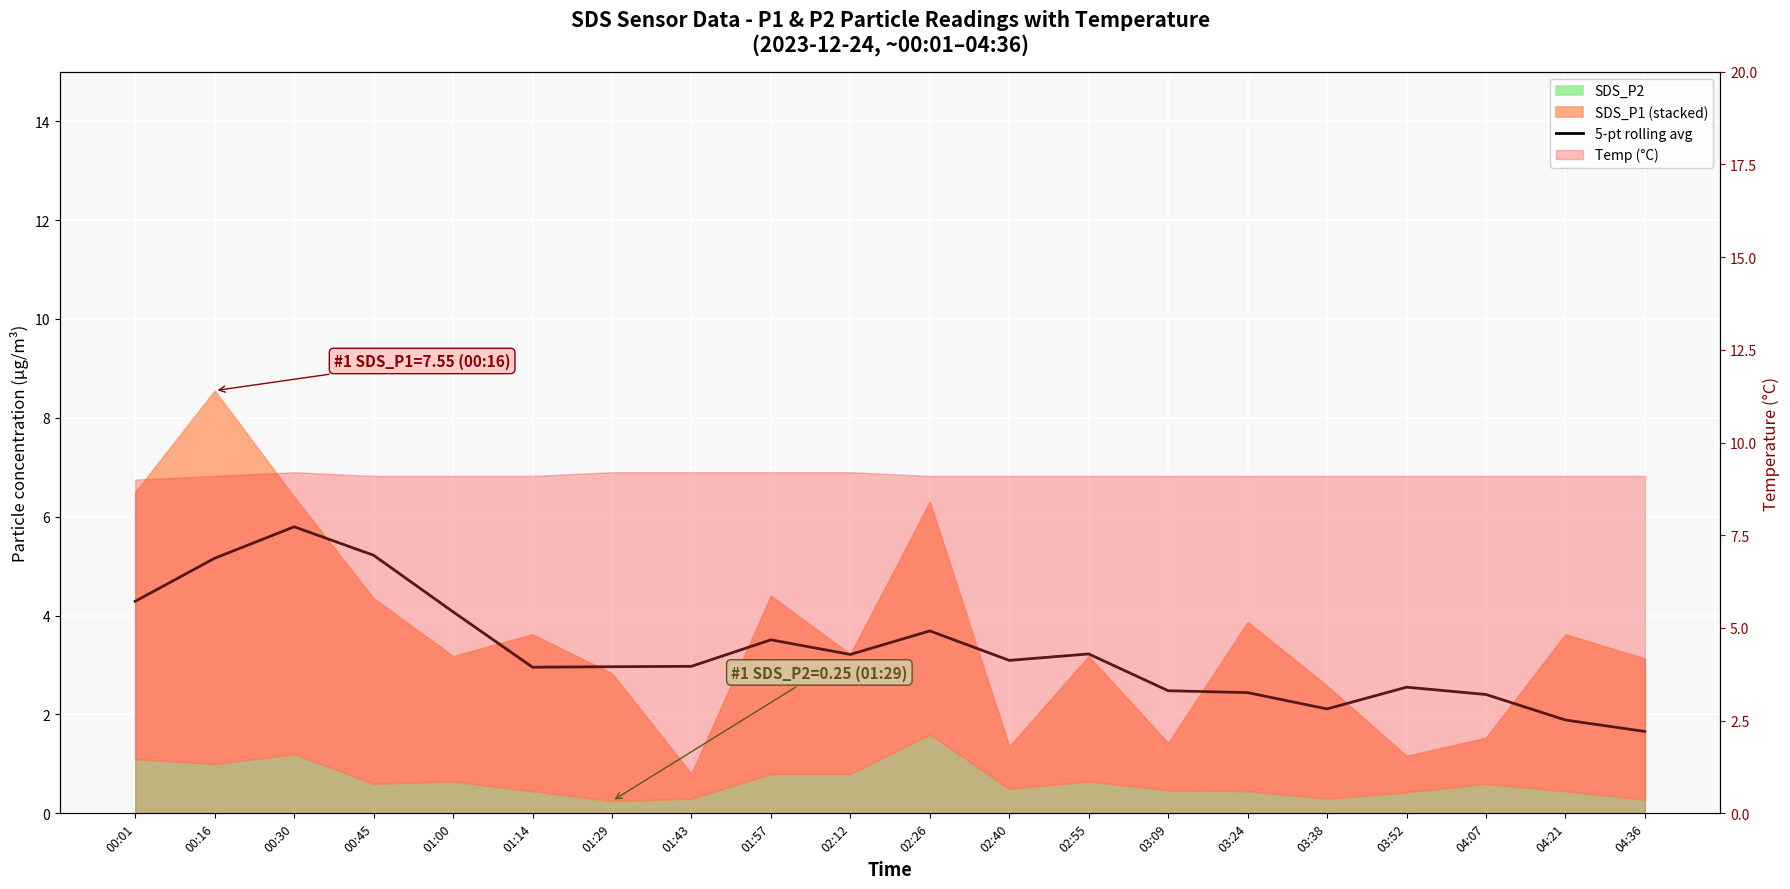

Reading right to left, extract all data points from this chart.

04:36=1.7	04:21=1.9	04:07=2.4	03:52=2.6	03:38=2.1	03:24=2.4	03:09=2.5	02:55=3.2	02:40=3.1	02:26=3.7	02:12=3.2	01:57=3.5	01:43=3.0	01:29=3.0	01:14=3.0	01:00=4.1	00:45=5.2	00:30=5.8	00:16=5.2	00:01=4.3